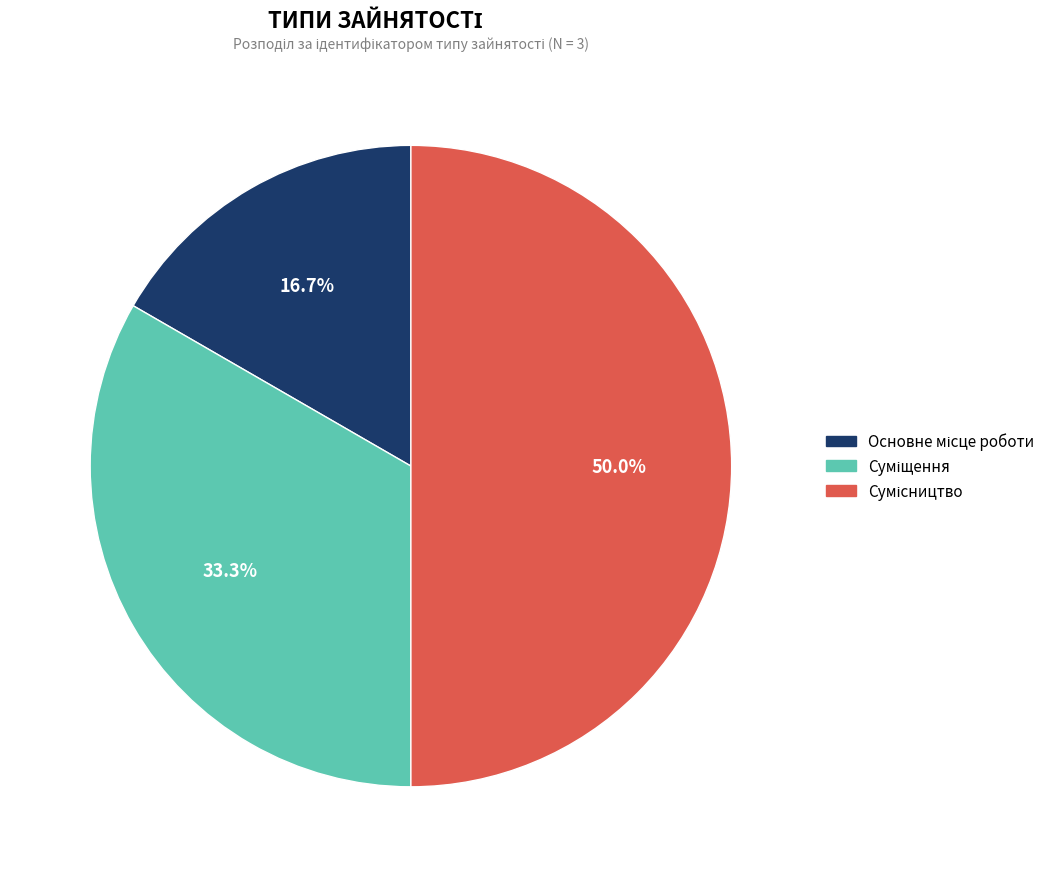

To the nearest percent, what is the average slice percentage?

33%